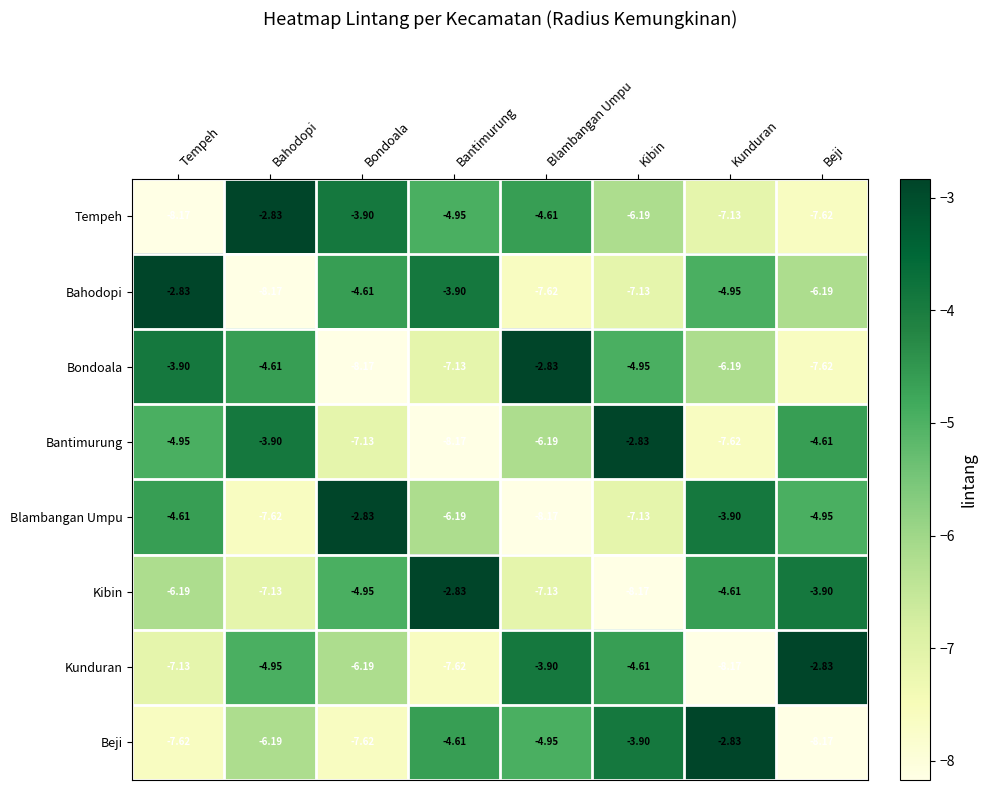

Between Tempeh and Kibin, which series saw the biggest shift?

Bahodopi